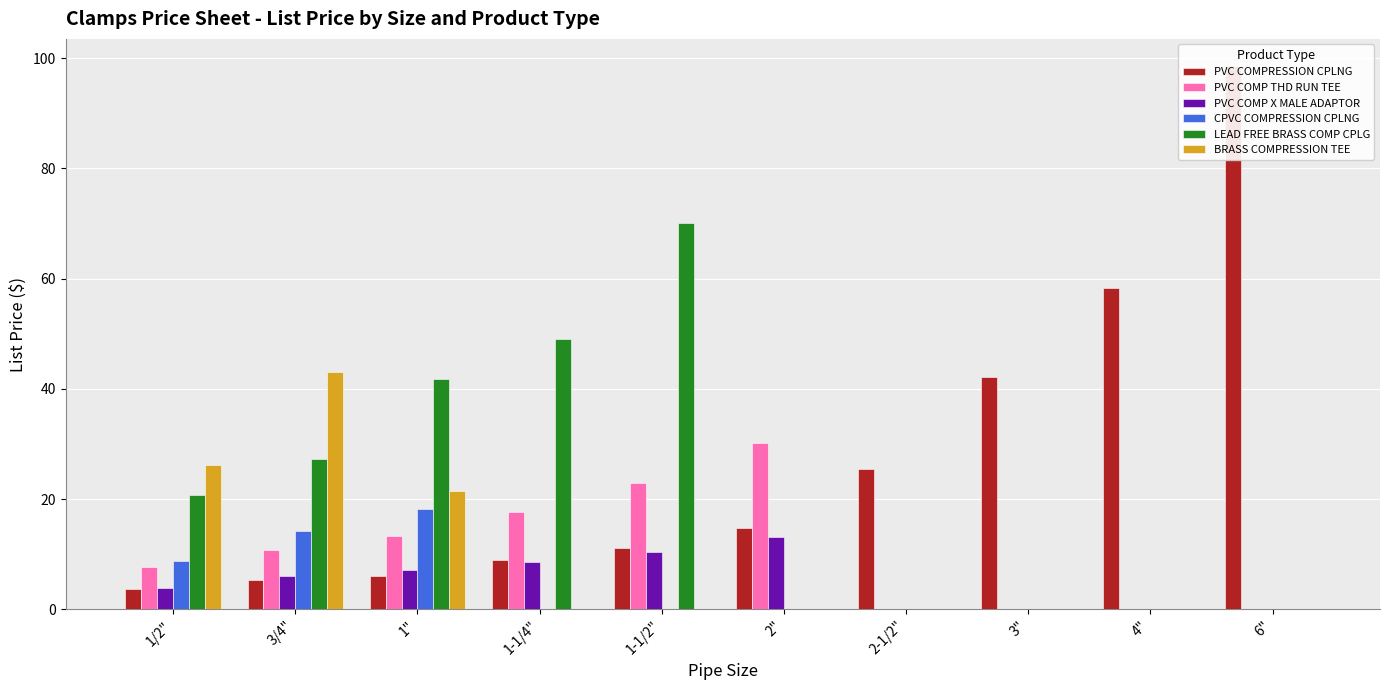

What is the difference between the highest and lowest values at 1"?

35.7